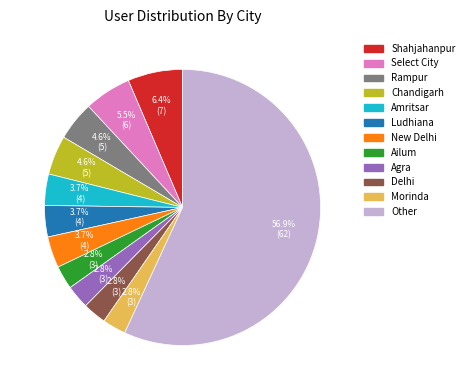

To the nearest percent, what portion does Agra represent?

3%